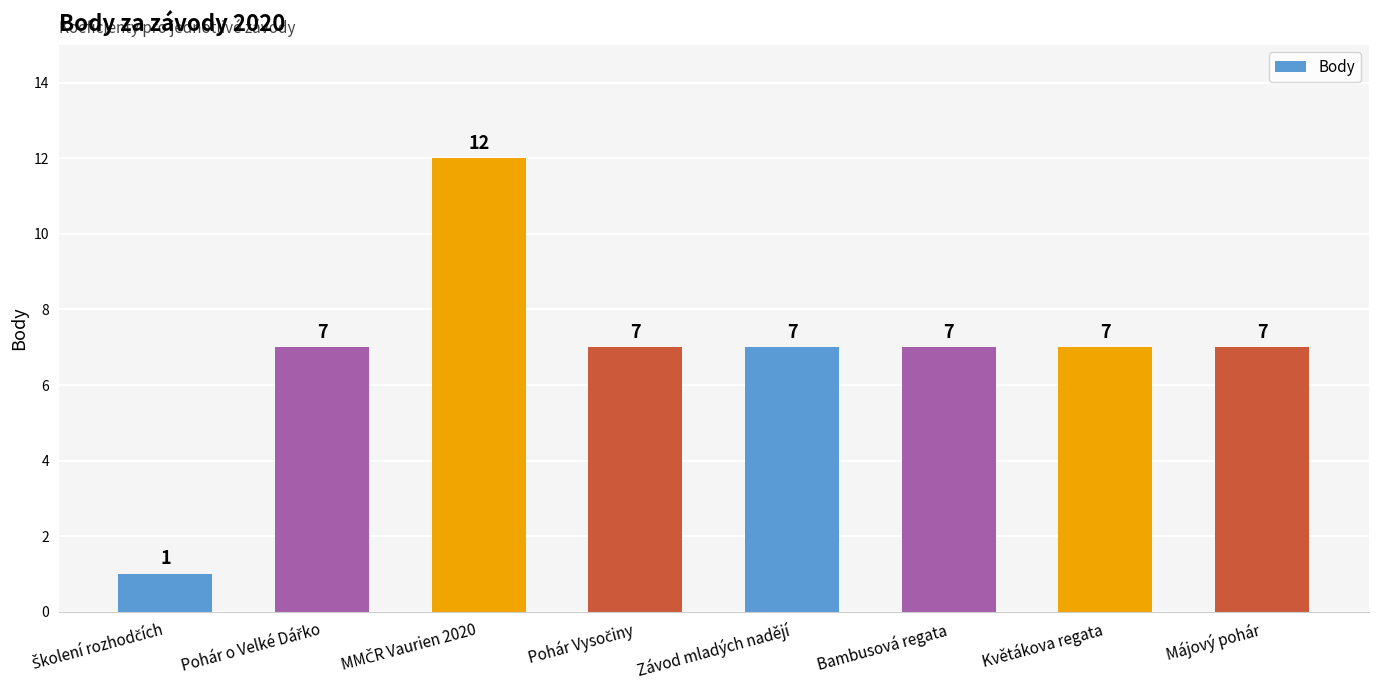

What is the greatest value displayed?

12